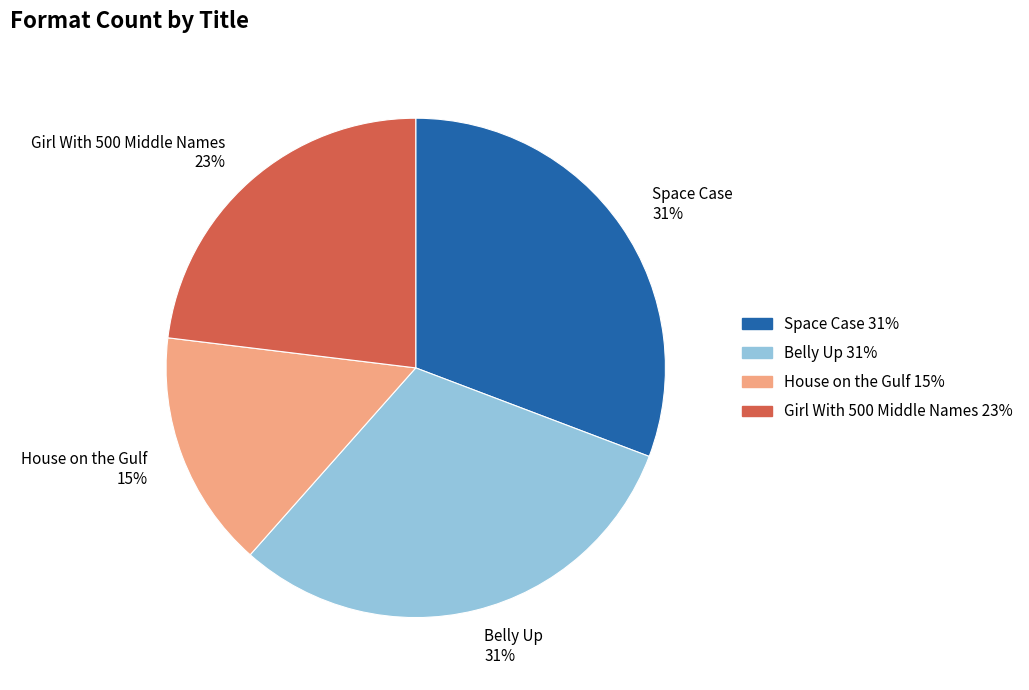

Approximately how many times larger is the value at Belly Up compared to Girl With 500 Middle Names?

1.3